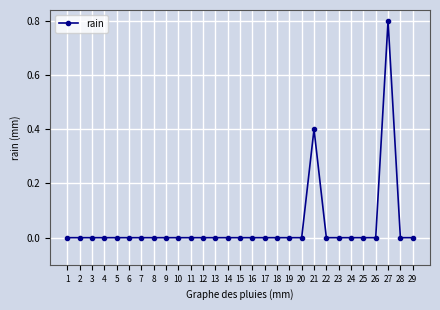

What is the change in value from 21 to 28?

-0.4